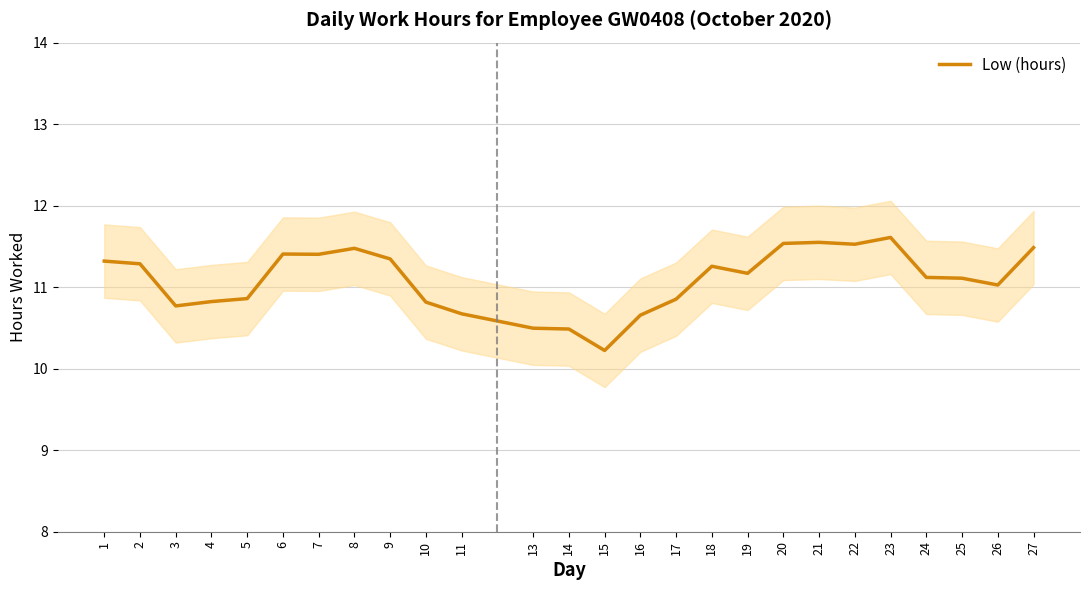

How many lines are shown in the chart?

1